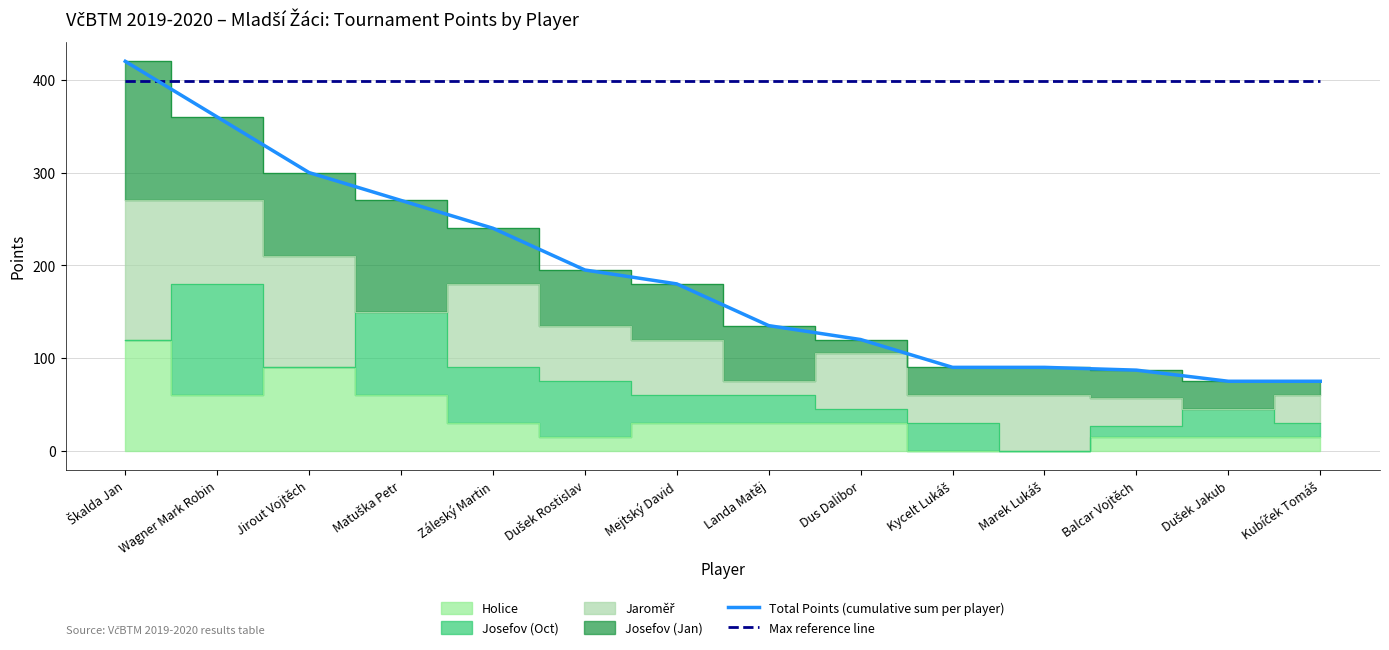

Which series changed the most between Marek Lukáš and Kubíček Tomáš?

Total Points (cumulative sum per player)